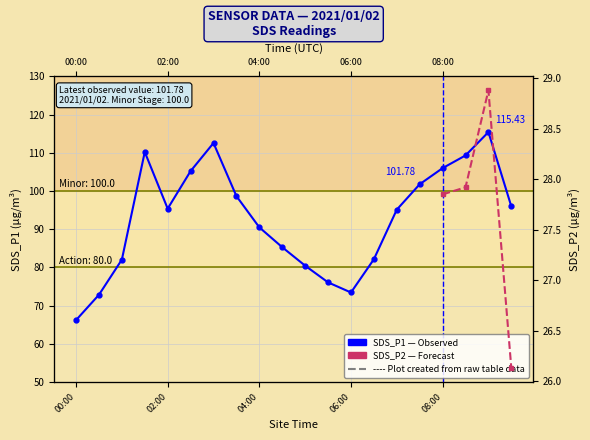

How many points are higher than both their immediate neighbors (excluding endpoints)?

3